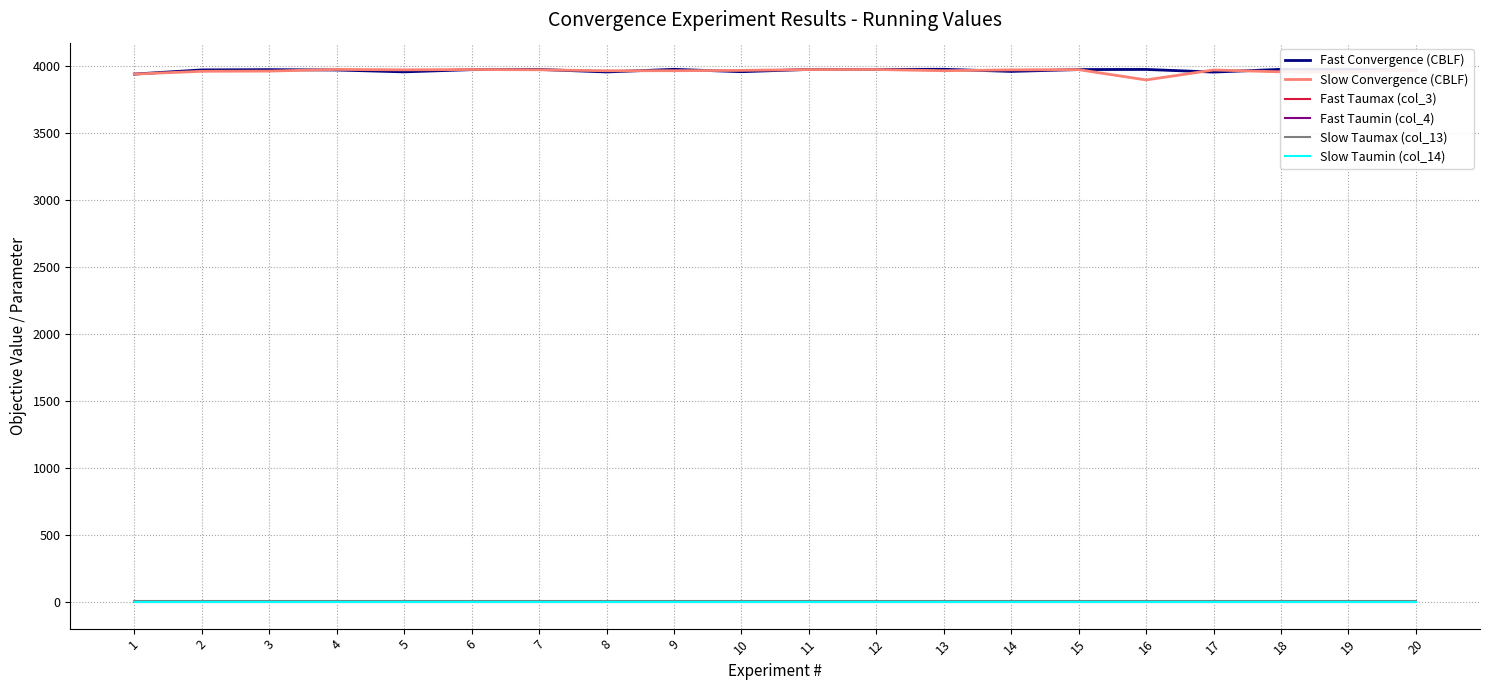

Rank the series by their maximum value, from highest to lowest.

Fast Convergence (CBLF), Slow Convergence (CBLF), Slow Taumax (col_13), Fast Taumax (col_3), Fast Taumin (col_4), Slow Taumin (col_14)